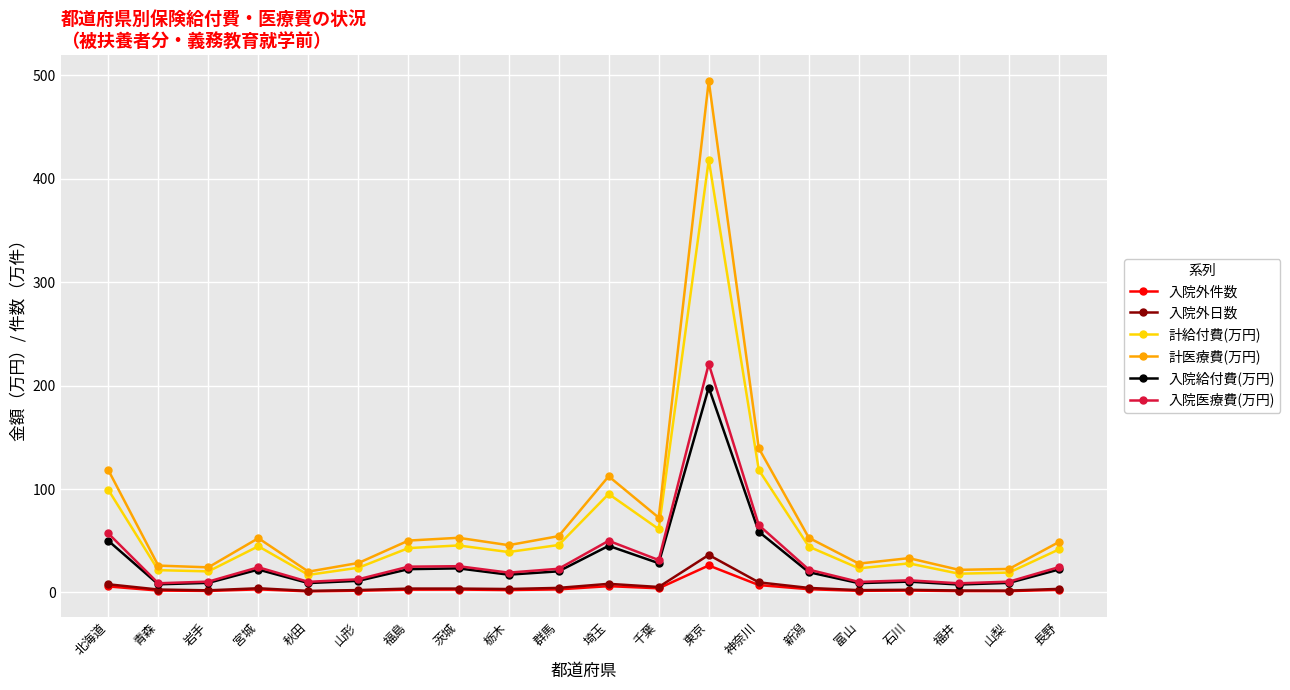

Which category has the highest value across all series?

東京